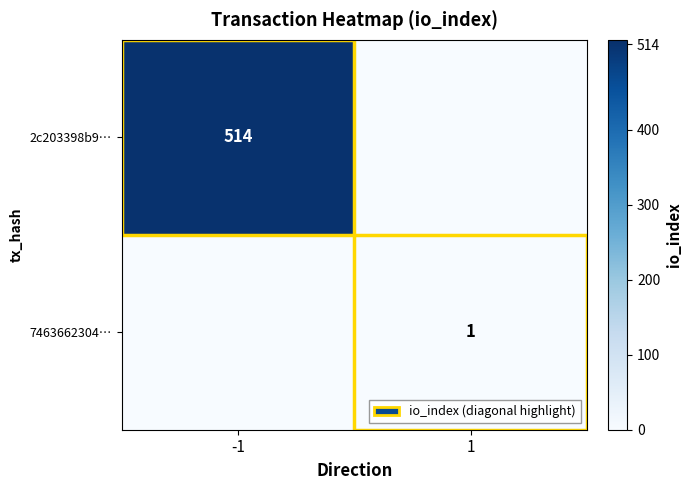

What is the difference between the highest and lowest values at 1?

1